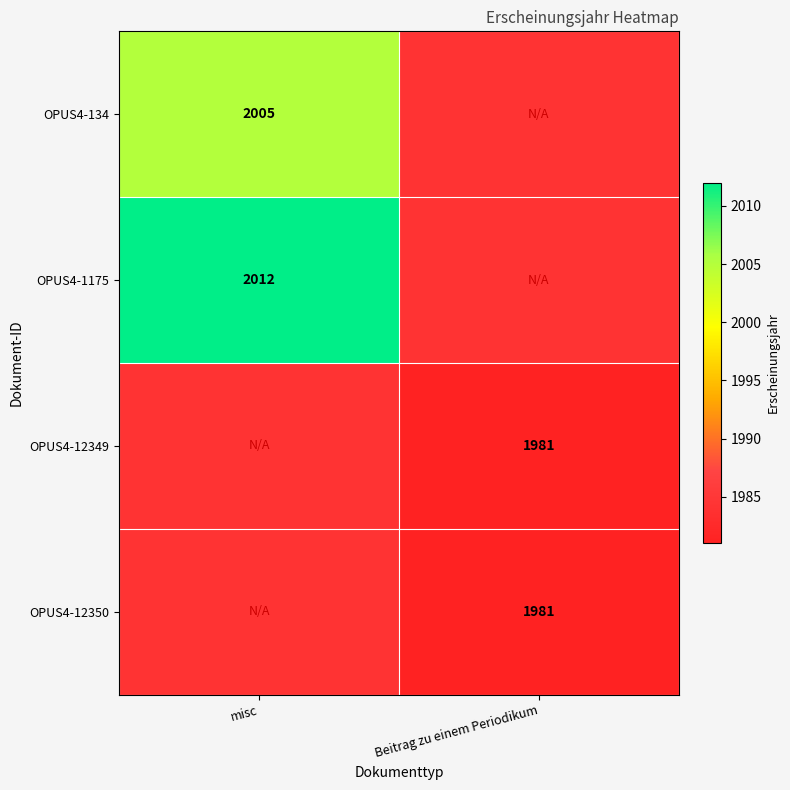

The OPUS4-12349 series shows 925 at Beitrag zu einem Periodikum. True or false?

False